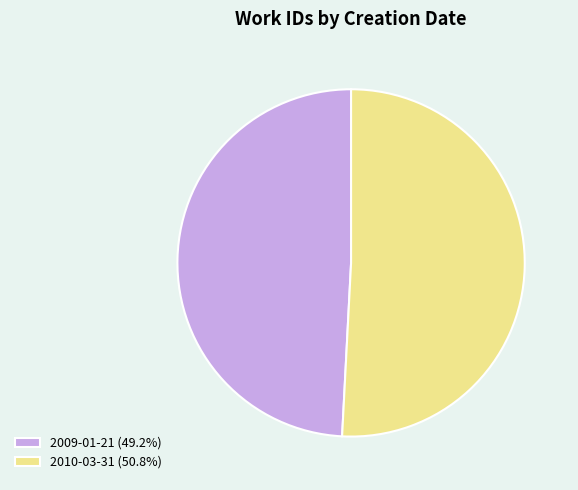

Is there any slice that represents more than half of the pie?

Yes